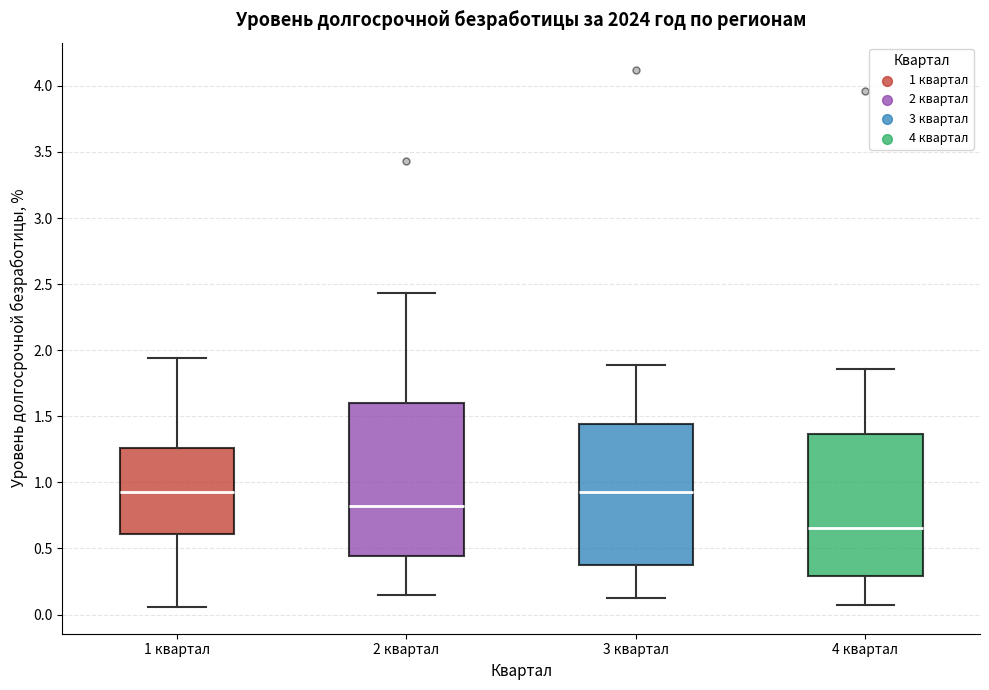

Where does the upper whisker of the box for 3 квартал end on the y-axis? The values are not printed on the chart, so give them approximately, as read against the axis.

1.90